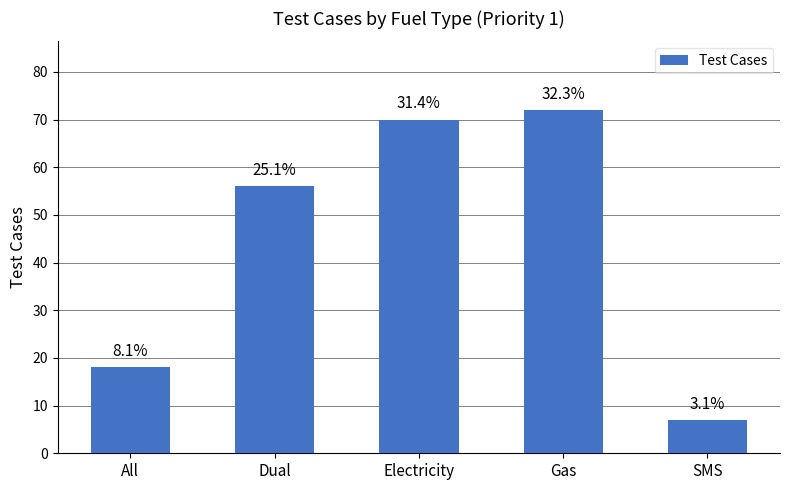

Which label corresponds to the smallest value in the chart?

SMS